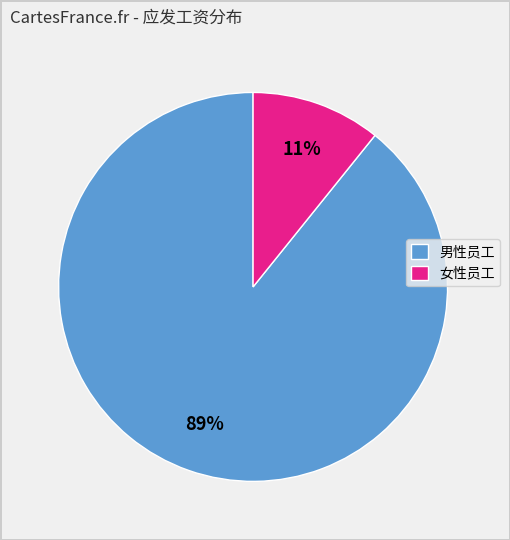

Count the number of slices in the pie.

2